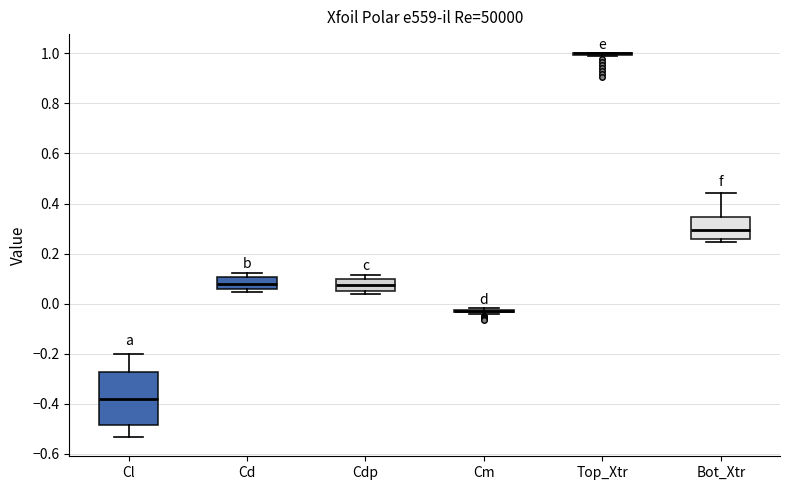

Where does the upper whisker of the box for Cl end on the y-axis? The values are not printed on the chart, so give them approximately, as read against the axis.

-0.20